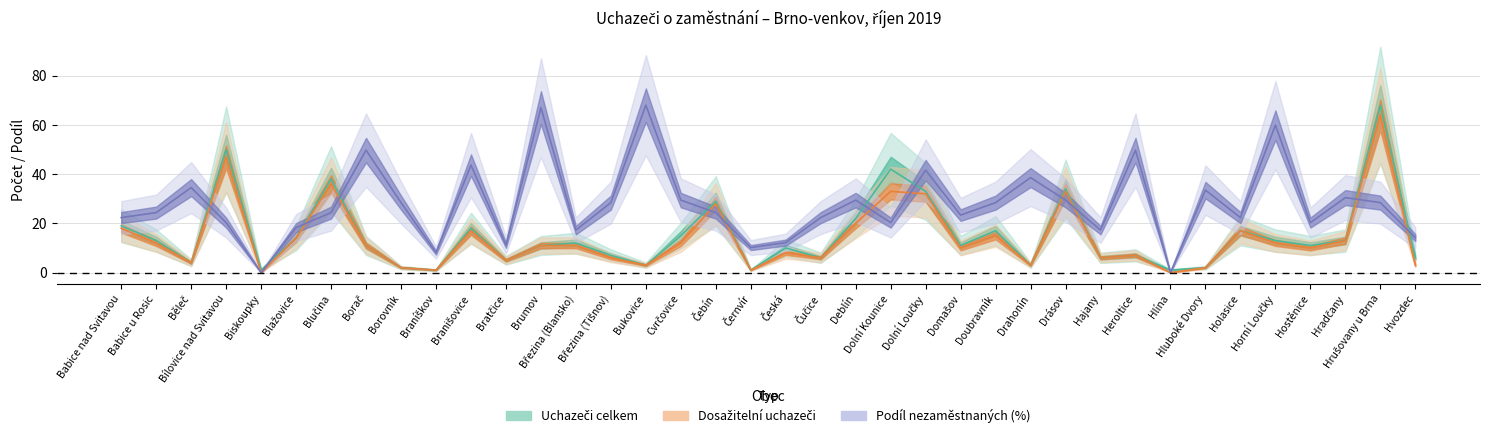

True or false: Dosažitelní uchazeči o zaměstnání and Uchazeči o zaměstnání celkem intersect in this chart.

False